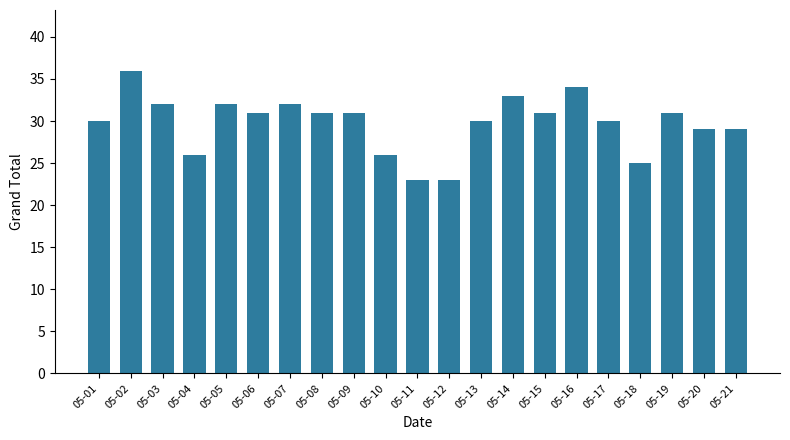

What is the approximate value at 05-15, to the nearest 10?

30